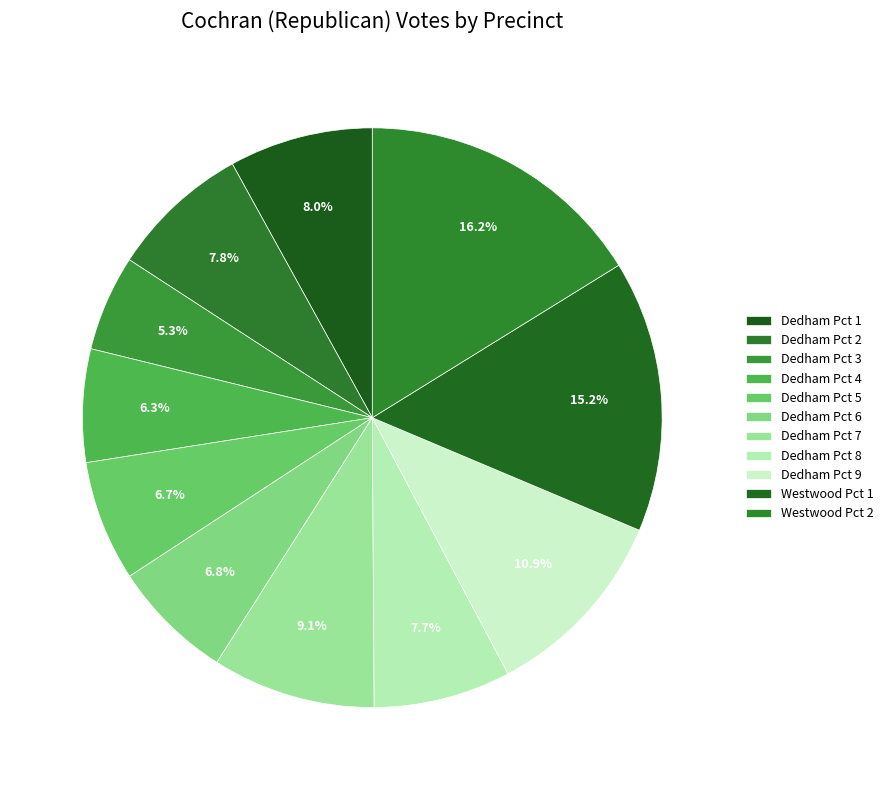

How many segments does this pie chart have?

11